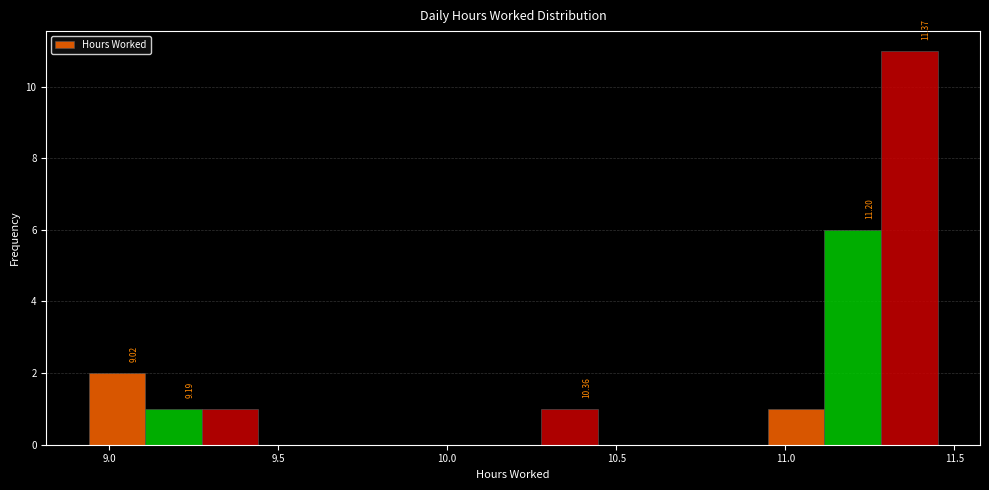

Read against the x-axis, roughly where is the centre of the tallest bar?

11.35